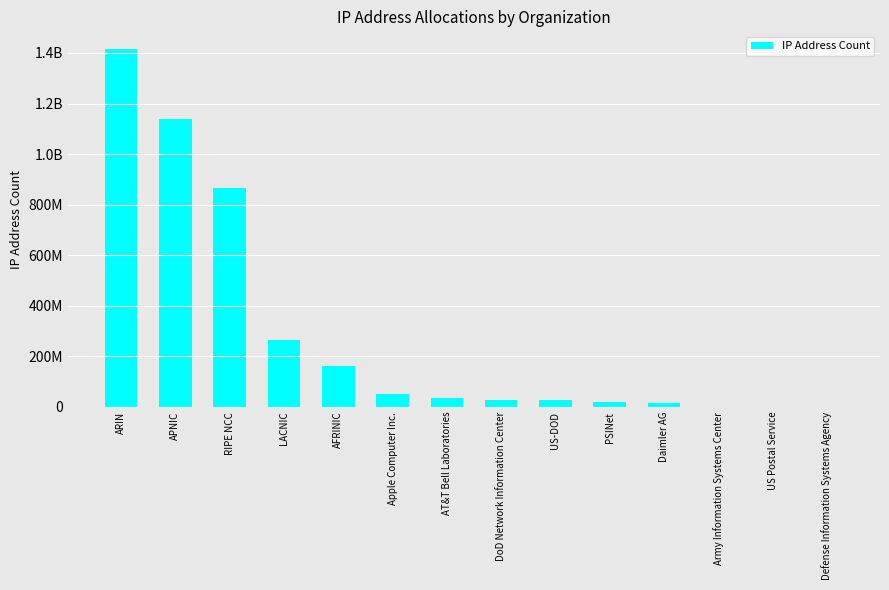

Are the bars horizontal?

No